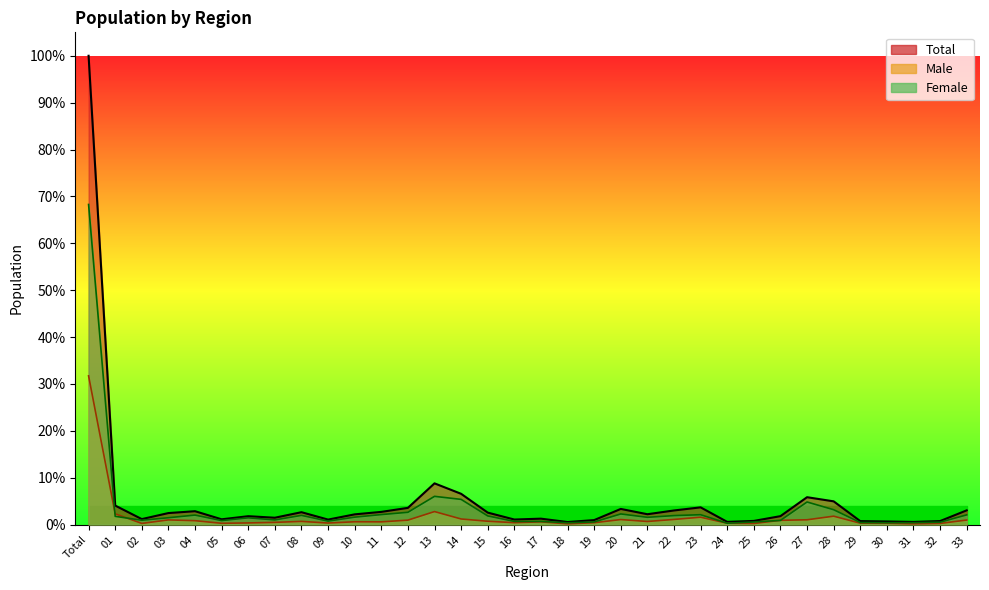

At which label is Total closest to 0?

18